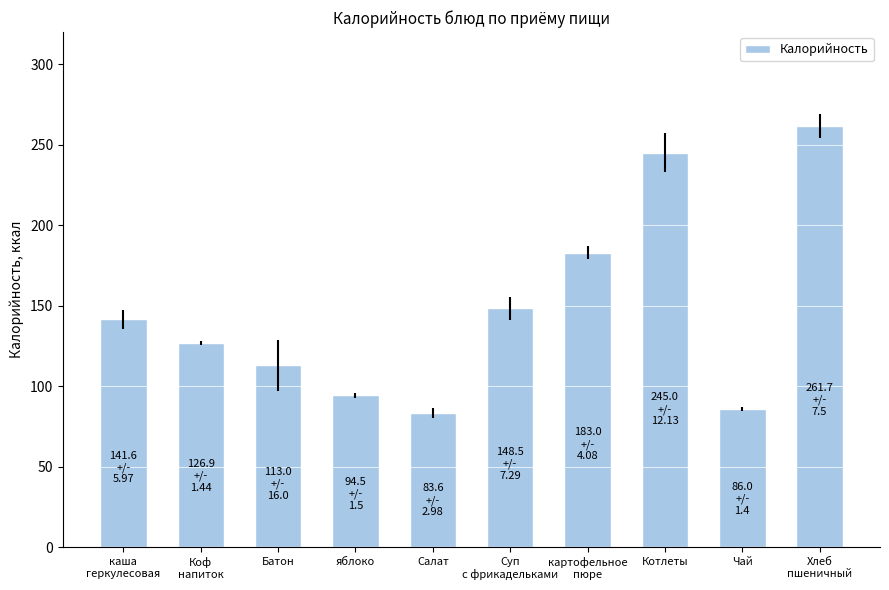

What is the change in value from картофельное
пюре to Хлеб
пшеничный?

+78.7